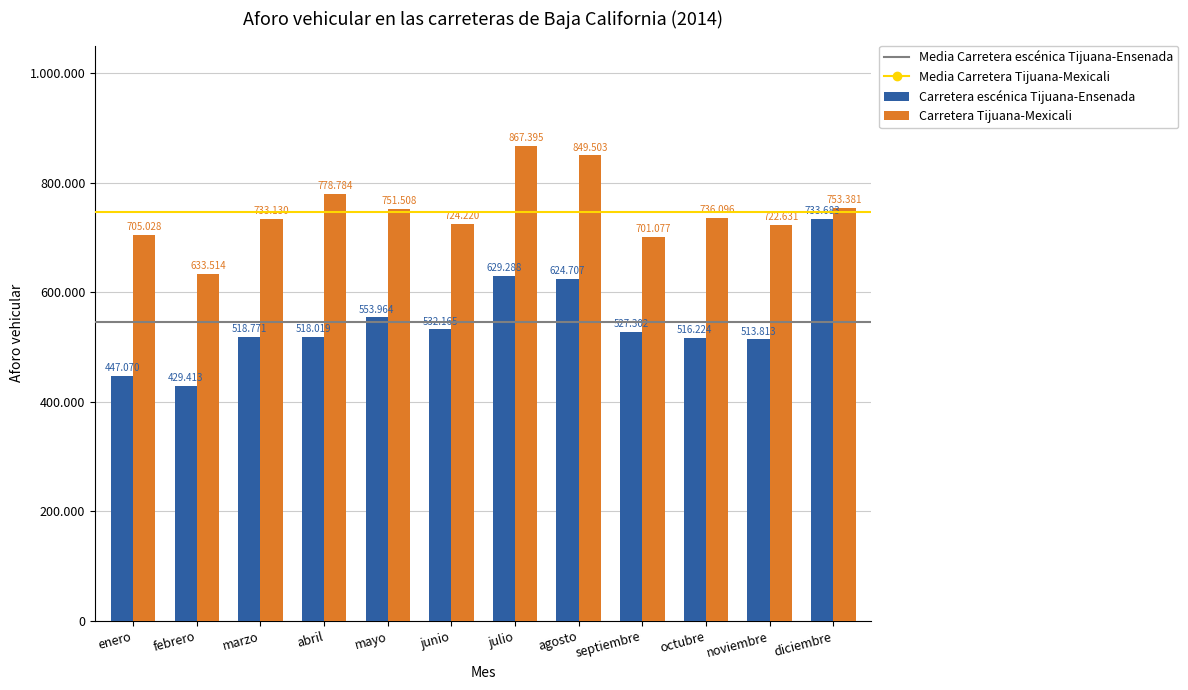

Is it true that Carretera Tijuana-Mexicali equals 1193247 at octubre?

False